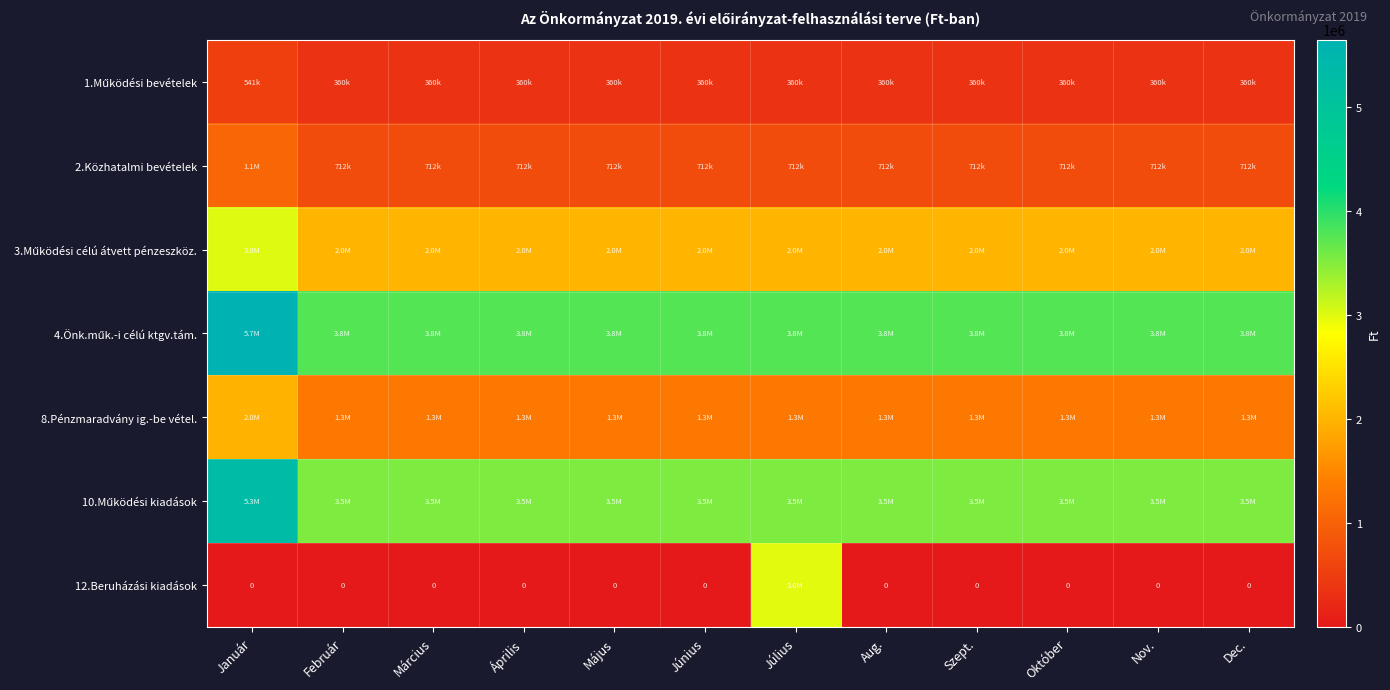

Rank the series at Május from highest to lowest value.

4.Önk.műk.-i célú ktgv.tám., 10.Működési kiadások, 3.Működési célú átvett pénzeszköz., 8.Pénzmaradvány ig.-be vétel., 2.Közhatalmi bevételek, 1.Működési bevételek, 12.Beruházási kiadások